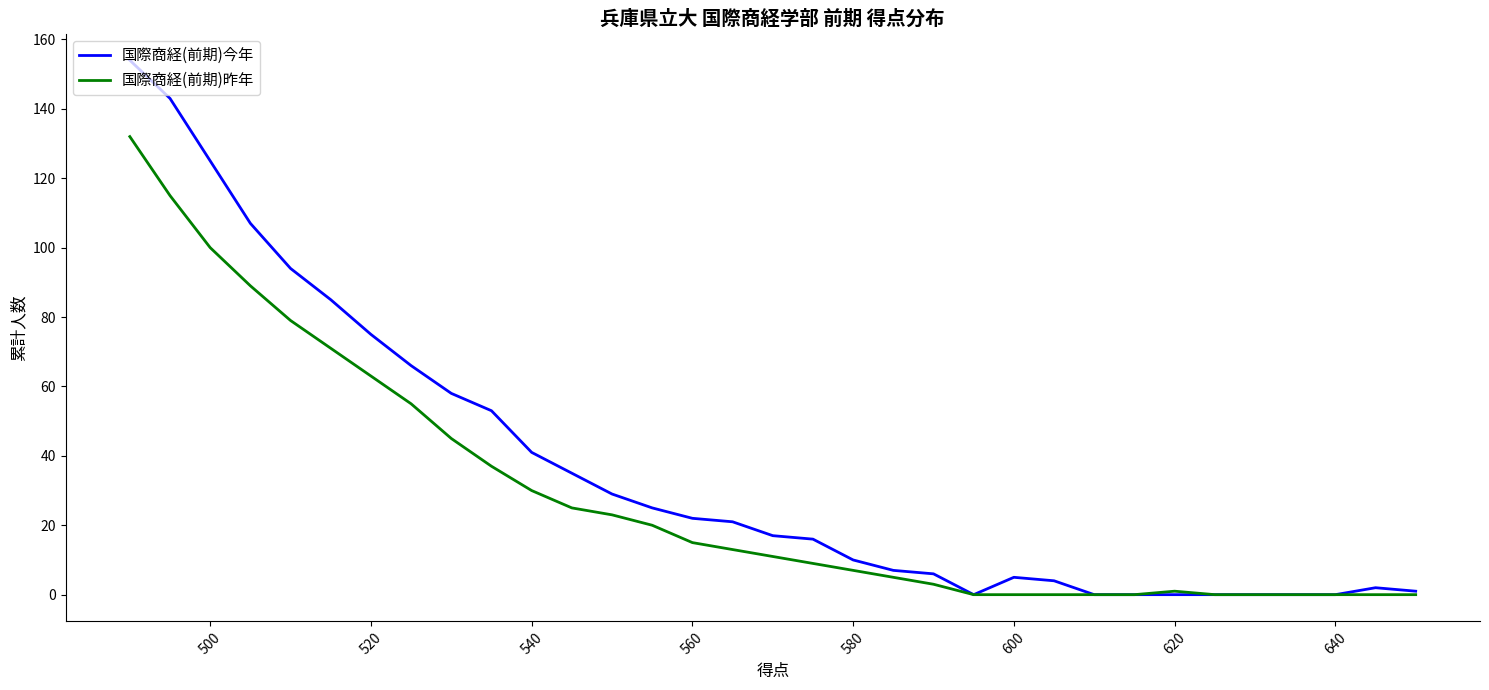

List the series in order of their peak value, lowest first.

国際商経(前期)昨年, 国際商経(前期)今年